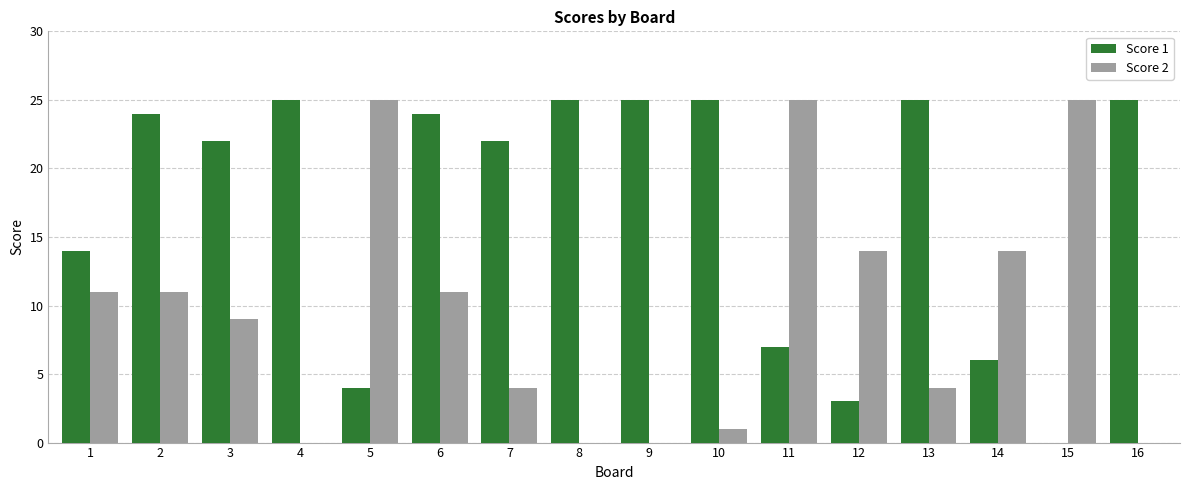

Is it true that Score 2 equals 7 at 2?

False